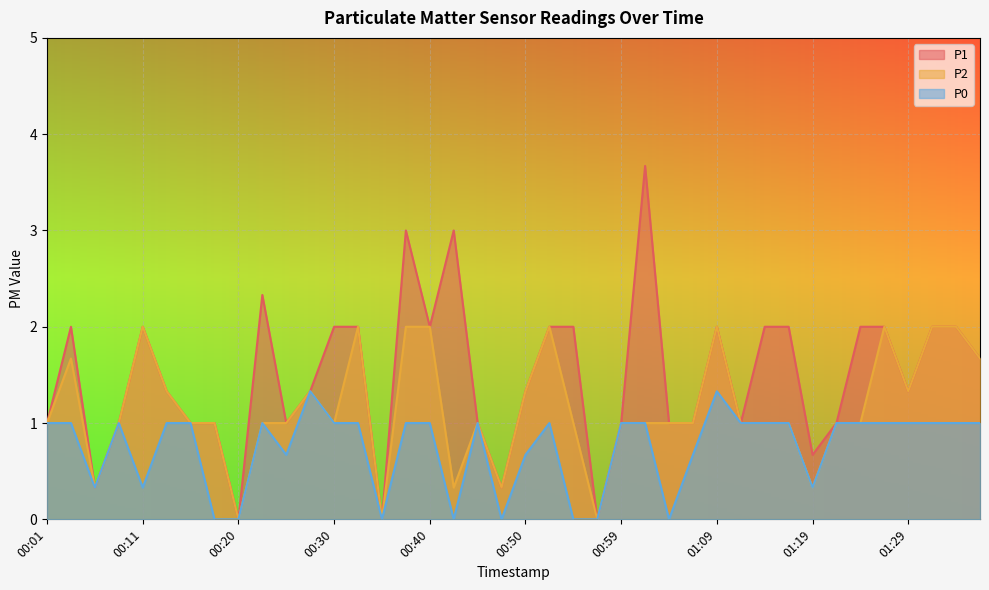

Which series has the largest total across all categories?

P1